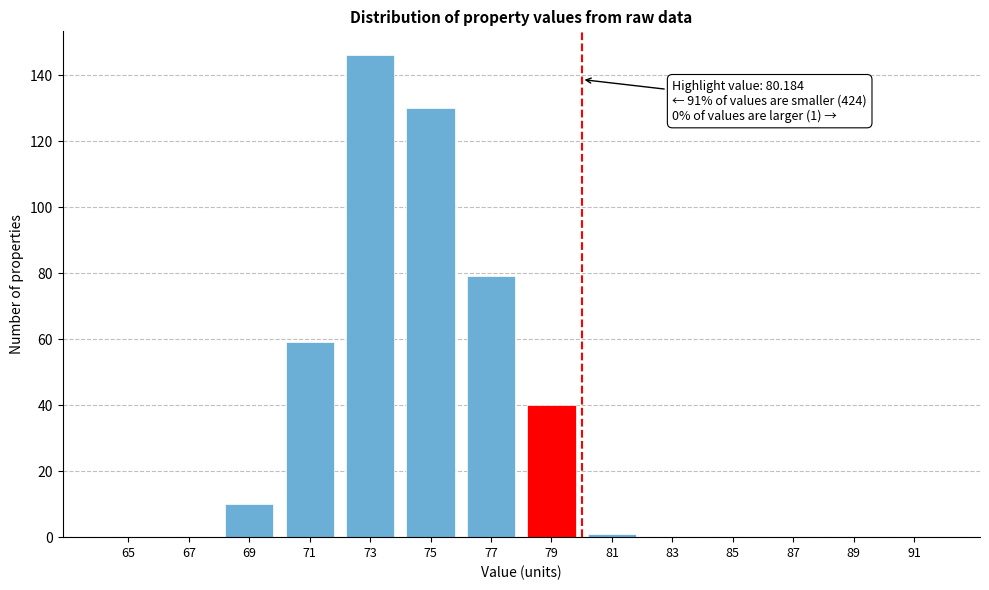

Reading left to right, transcribe all the data shown in this chart.

65=0	67=0	69=10	71=59	73=146	75=130	77=79	79=40	81=1	83=0	85=0	87=0	89=0	91=0